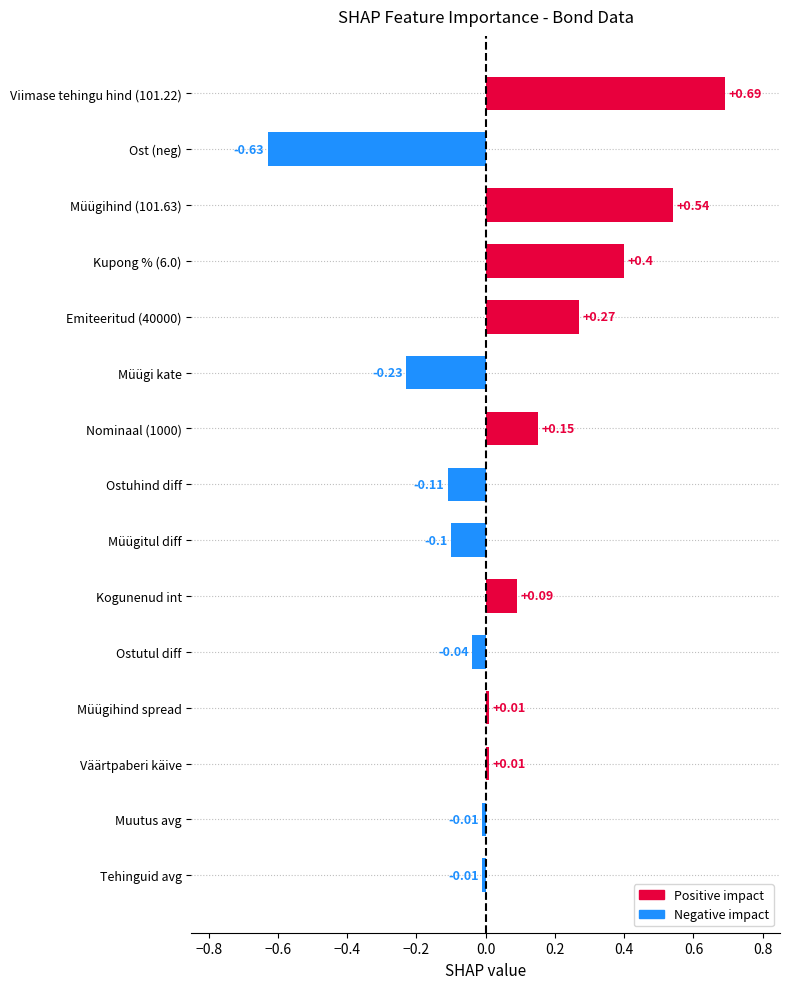

Which category has the lowest value across all series?

Ost (neg)